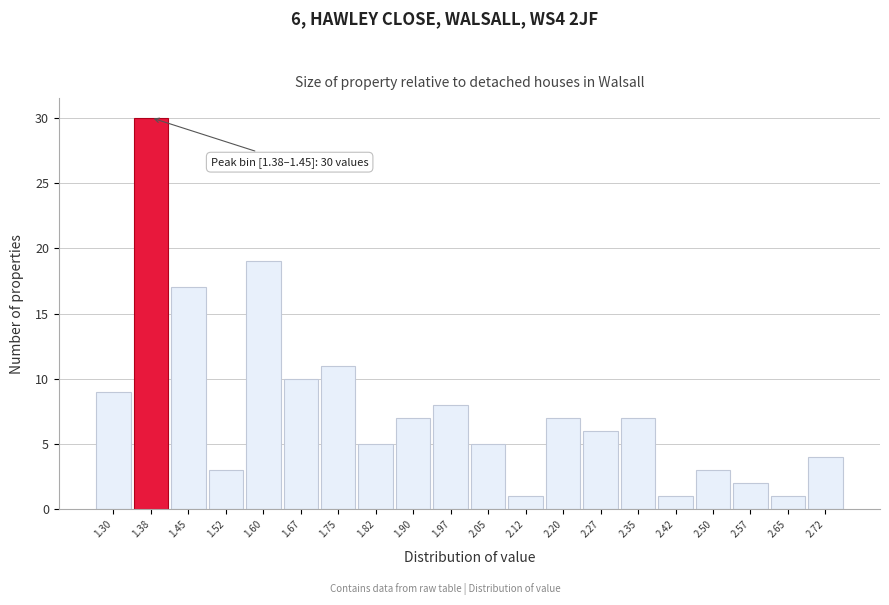

Reading left to right, what are all the values shown in this chart?

1.30=9	1.38=30	1.45=17	1.52=3	1.60=19	1.67=10	1.75=11	1.82=5	1.90=7	1.97=8	2.05=5	2.12=1	2.20=7	2.27=6	2.35=7	2.42=1	2.50=3	2.57=2	2.65=1	2.72=4